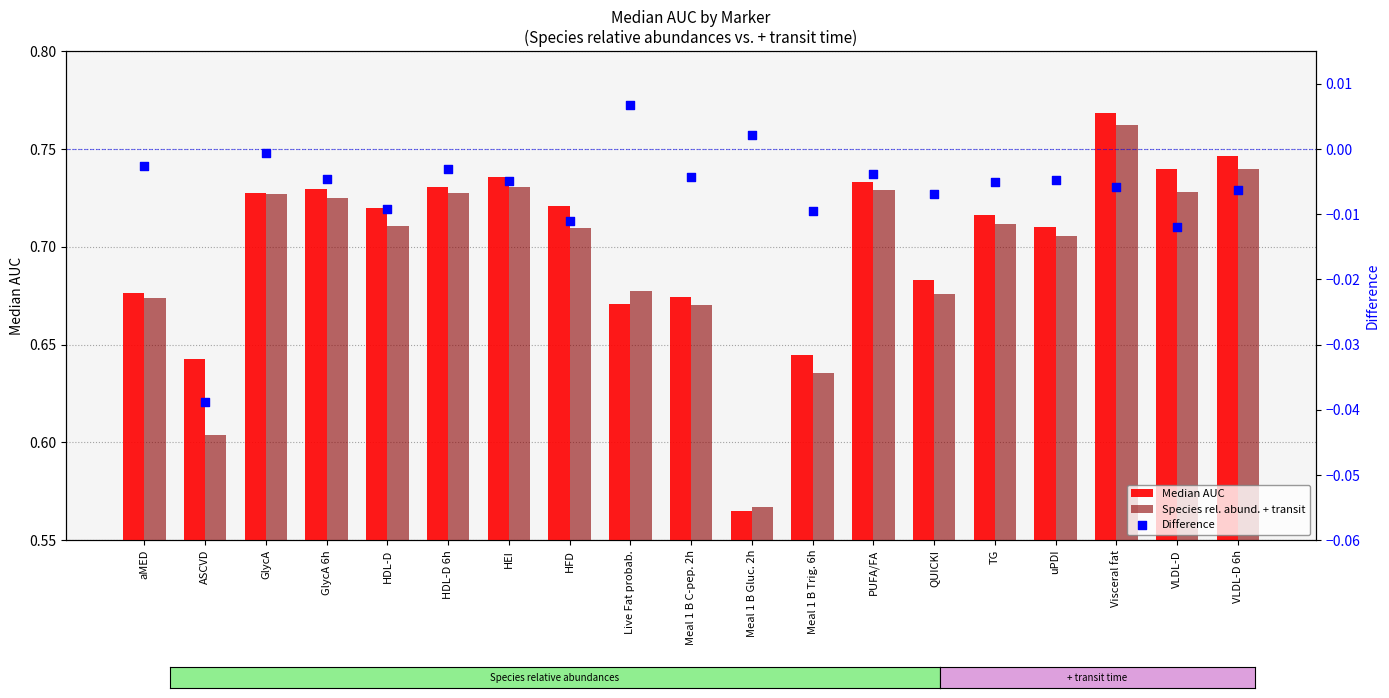

Is the value of Difference at HFD greater than the value of Median AUC at VLDL-D 6h?

No